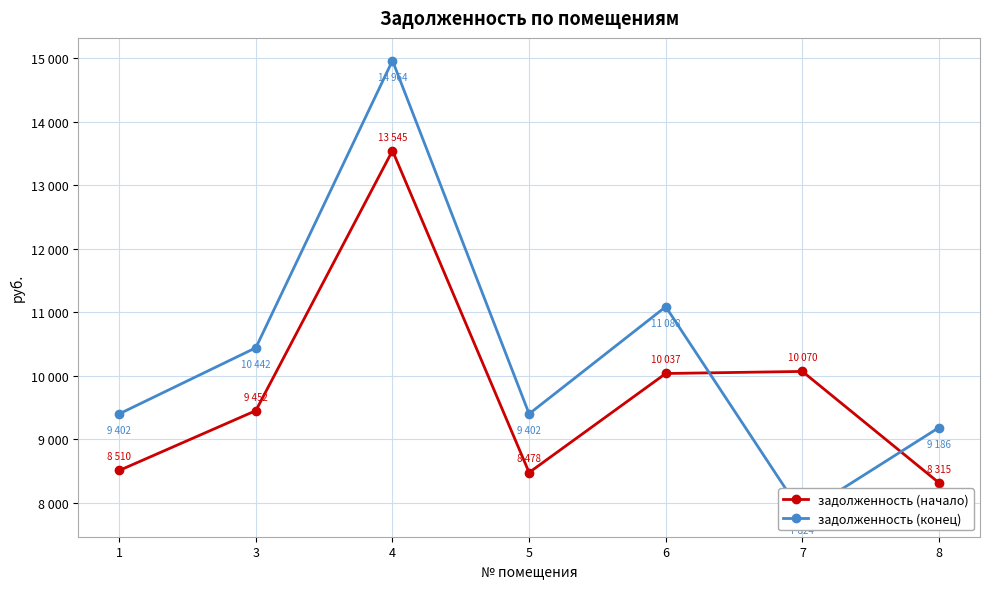

At 3, list the series in order from largest to smallest.

задолженность (конец), задолженность (начало)